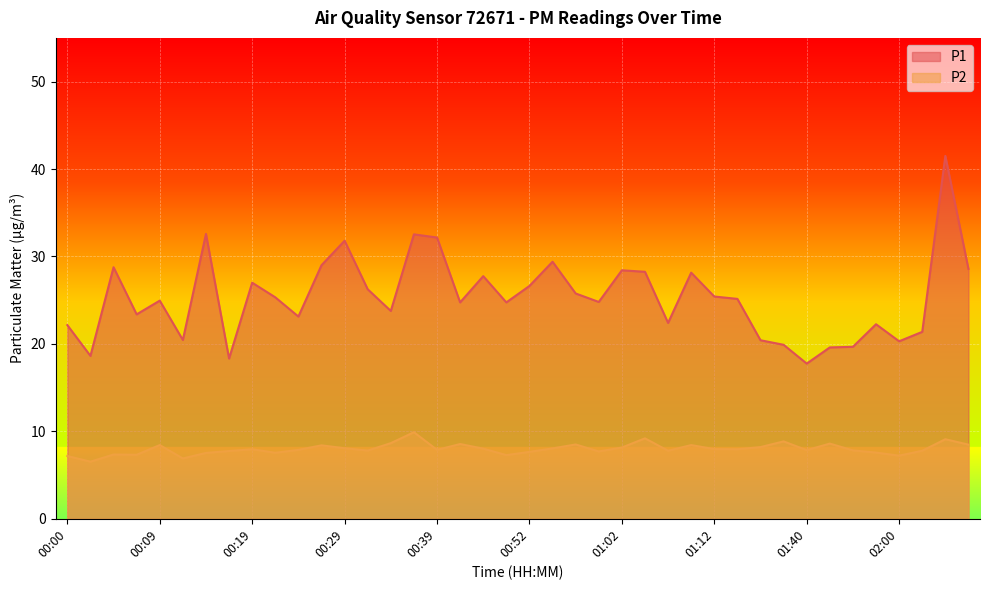

How many series are shown in this chart?

2